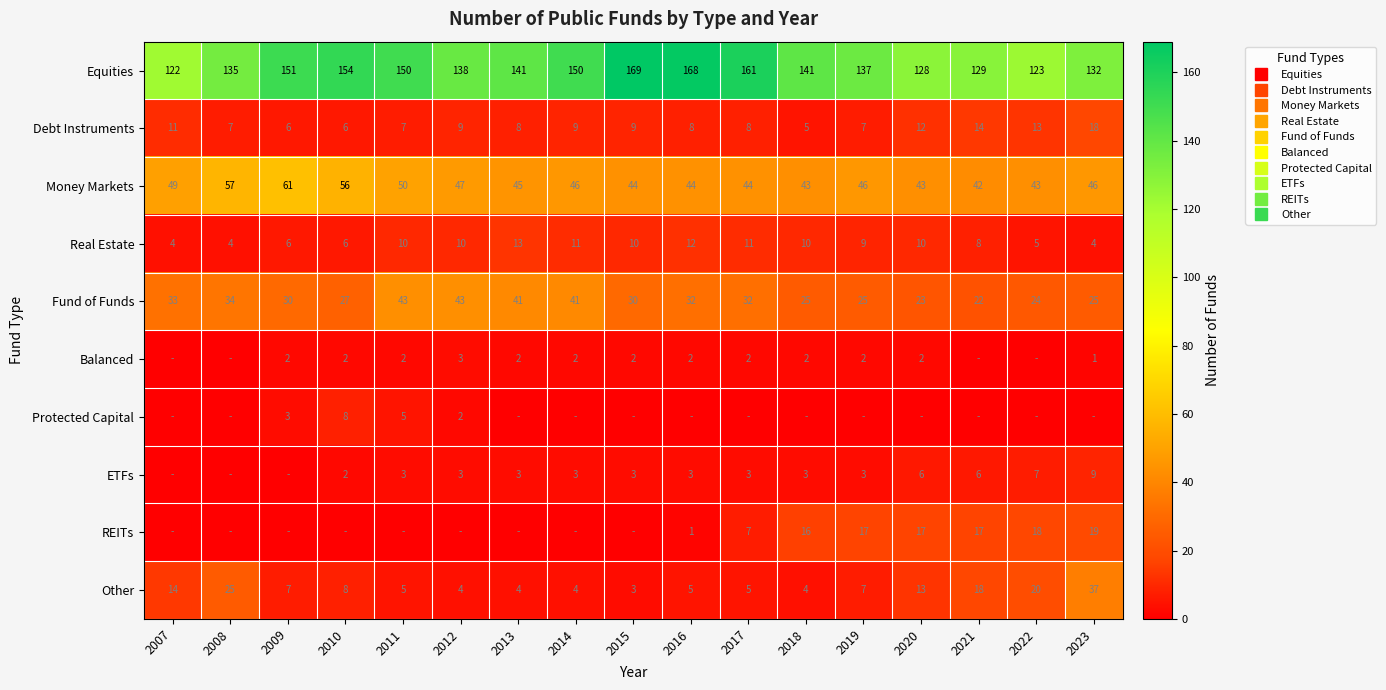

Rank the categories by Money Markets value from lowest to highest.

2021, 2018, 2020, 2022, 2015, 2016, 2017, 2013, 2014, 2019, 2023, 2012, 2007, 2011, 2010, 2008, 2009